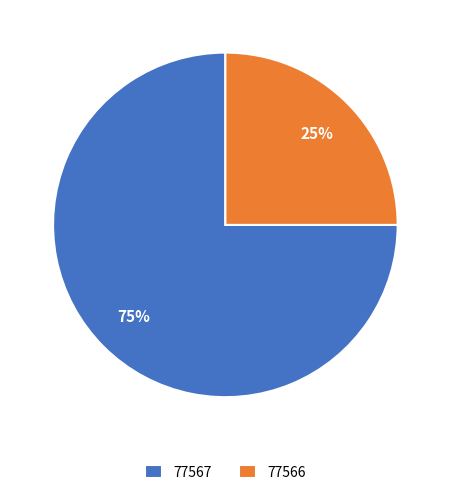

How many segments does this pie chart have?

2